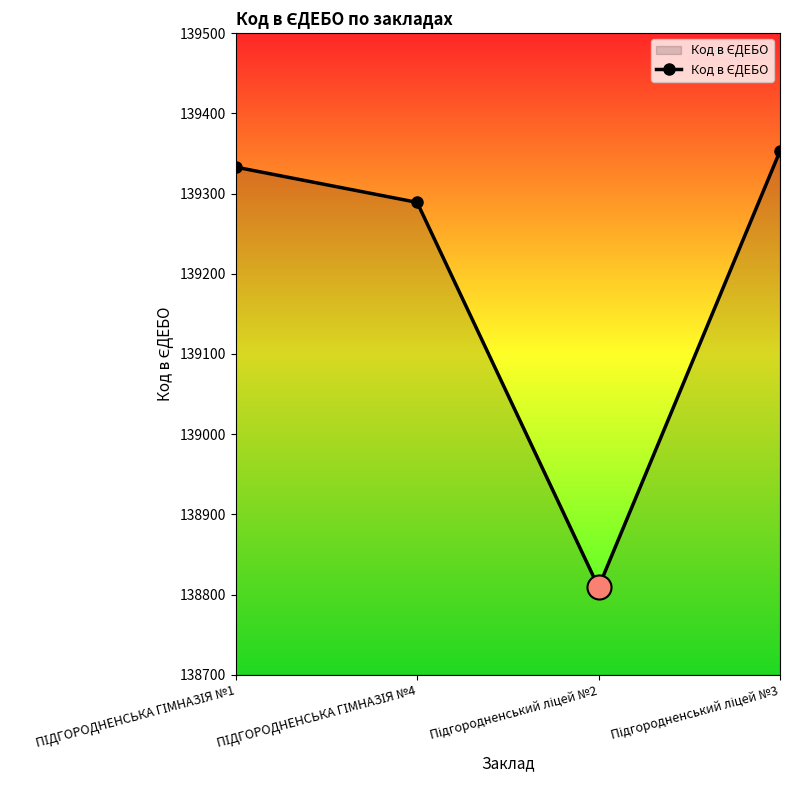

What is the sum of all values?

556784